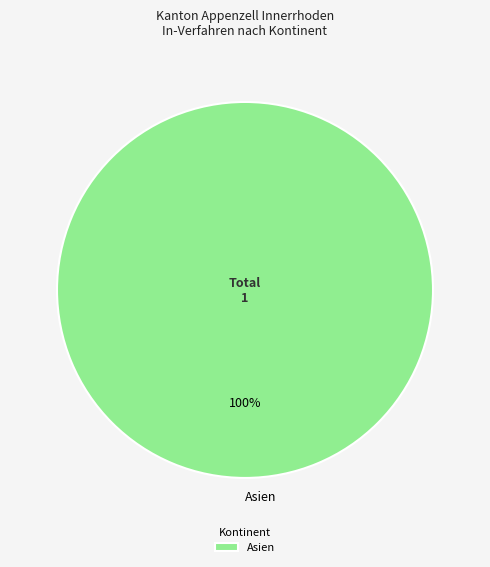

To the nearest percent, what percentage of the pie is Asien?

100%